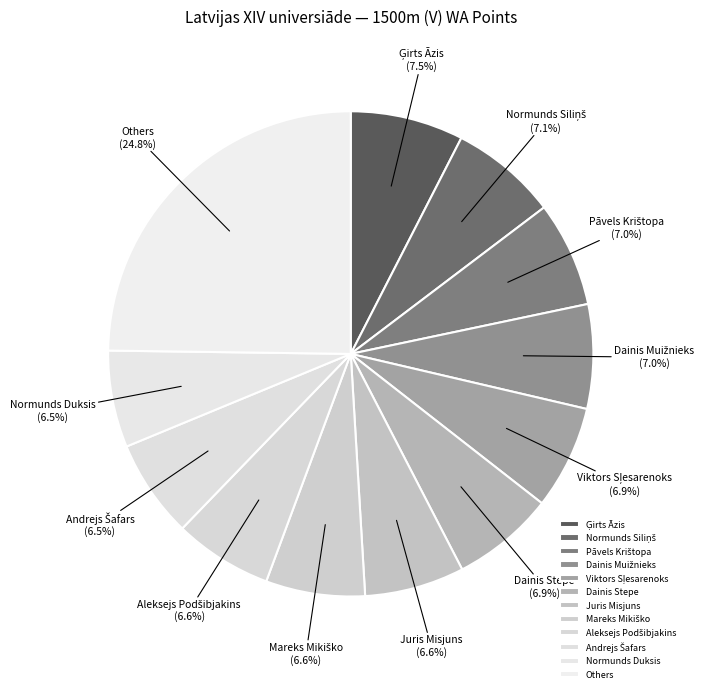

Does any single category account for the majority?

No